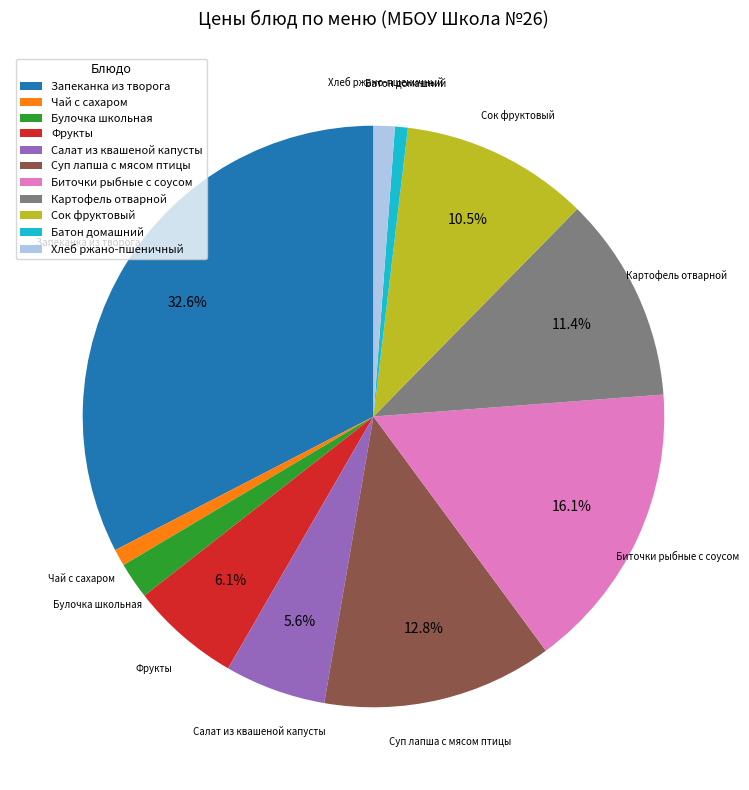

Combined, do Запеканка из творога and Фрукты account for over 50%?

No